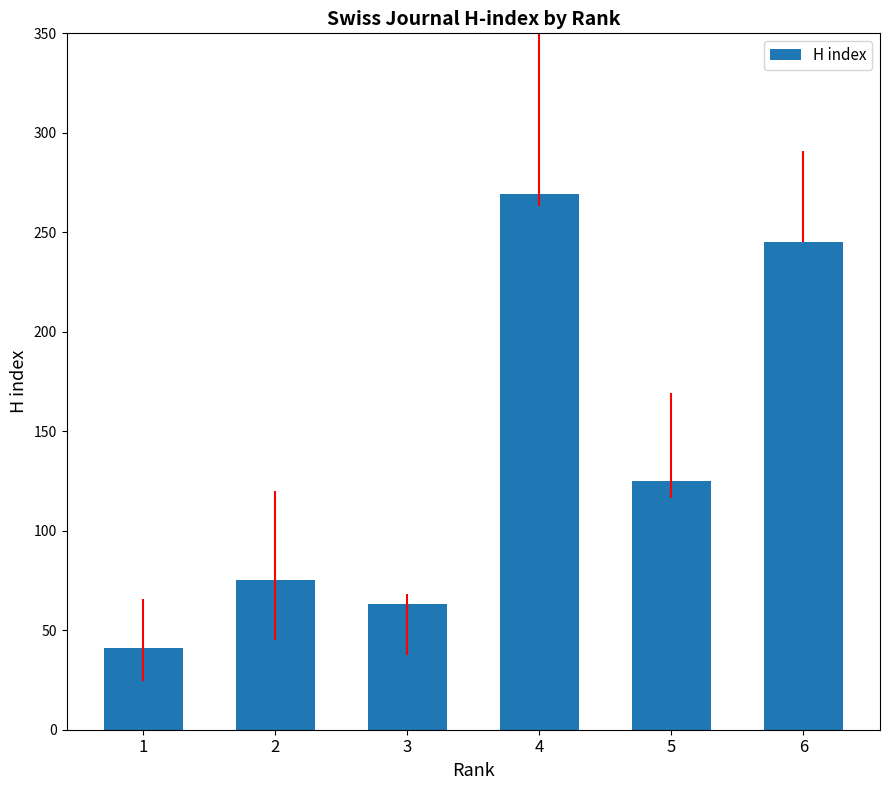

What is the minimum value shown in the chart?

41